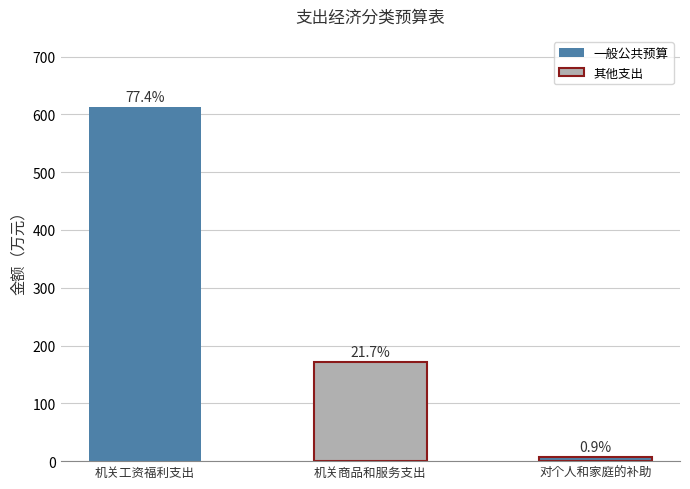

Does the chart contain any negative values?

No